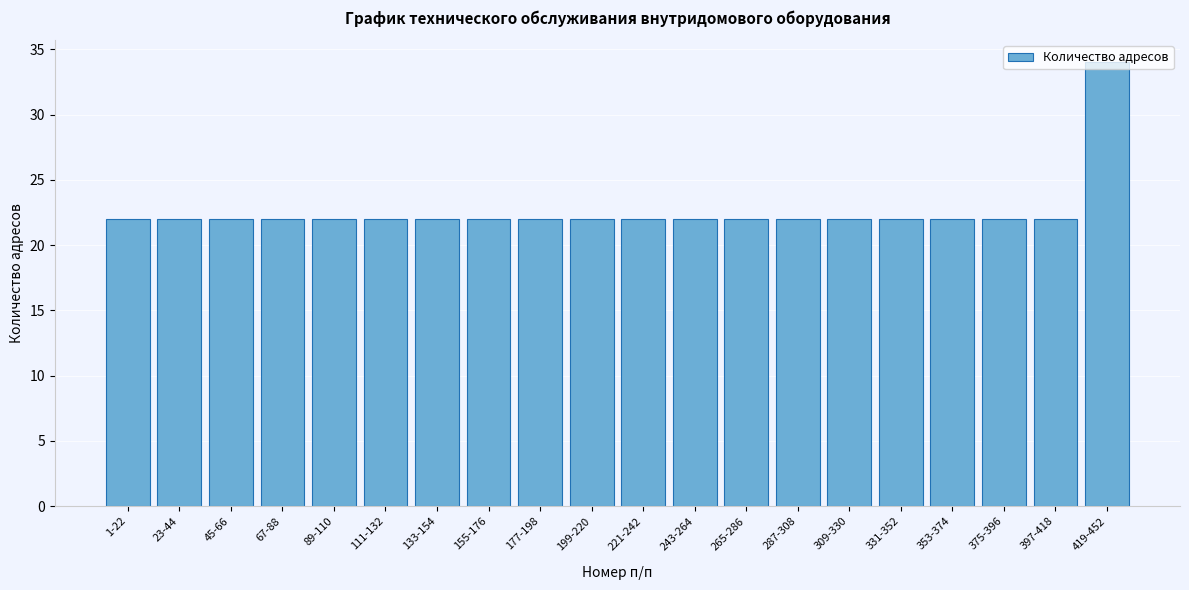

What is the ratio of the value at 243-264 to the value at 419-452?

0.6